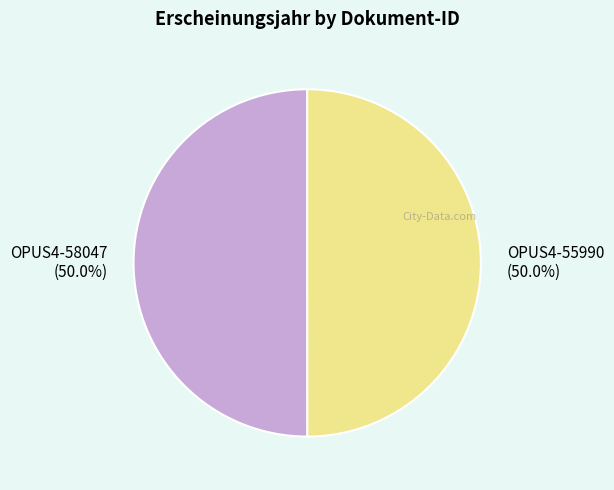

Approximately how many times larger is the value at OPUS4-55990 compared to OPUS4-58047?

1.0